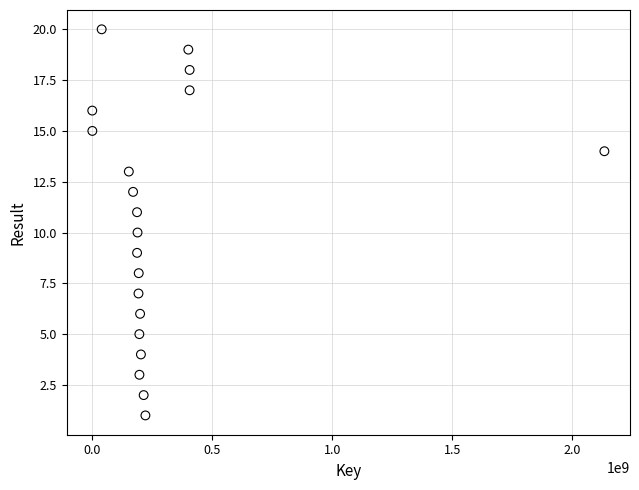

What is the range of X values (max minus min)?

2134086887